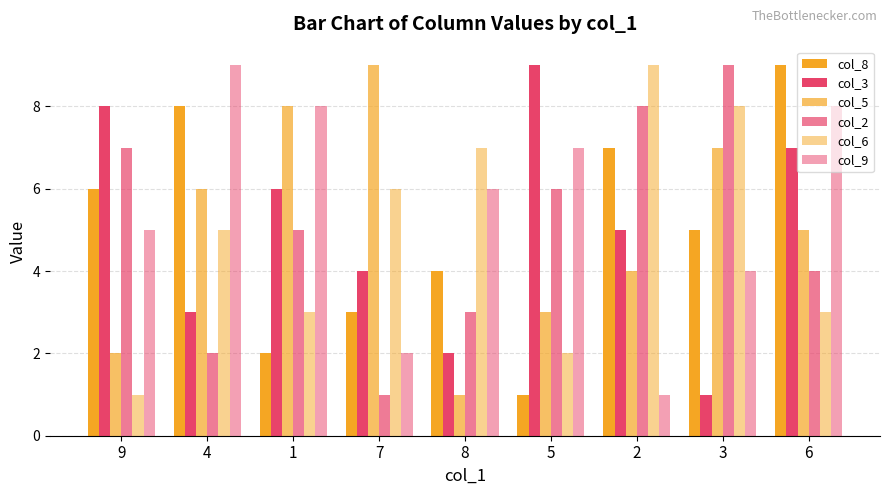

How many distinct data groups are displayed?

6